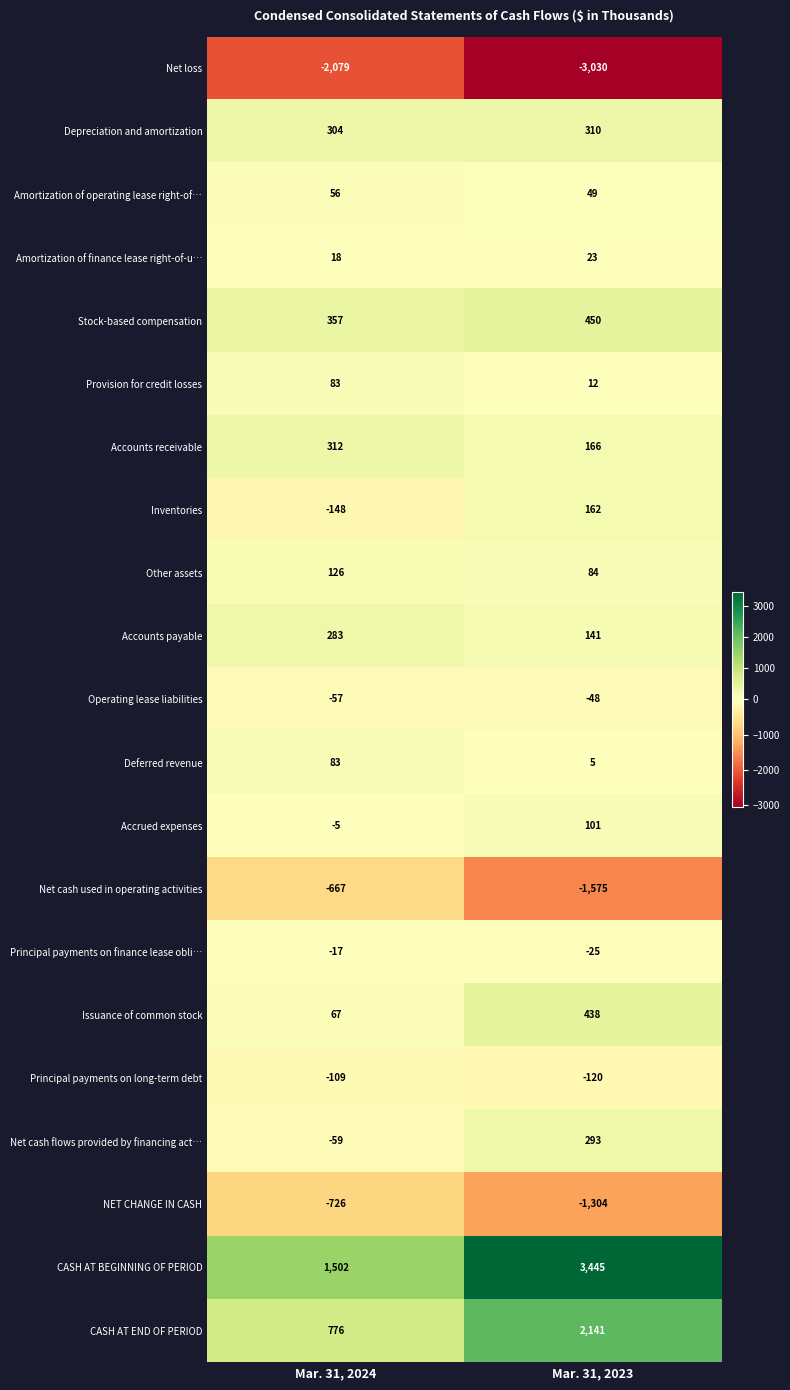

What is the sum of all Principal payments on finance lease obli… values?

-42